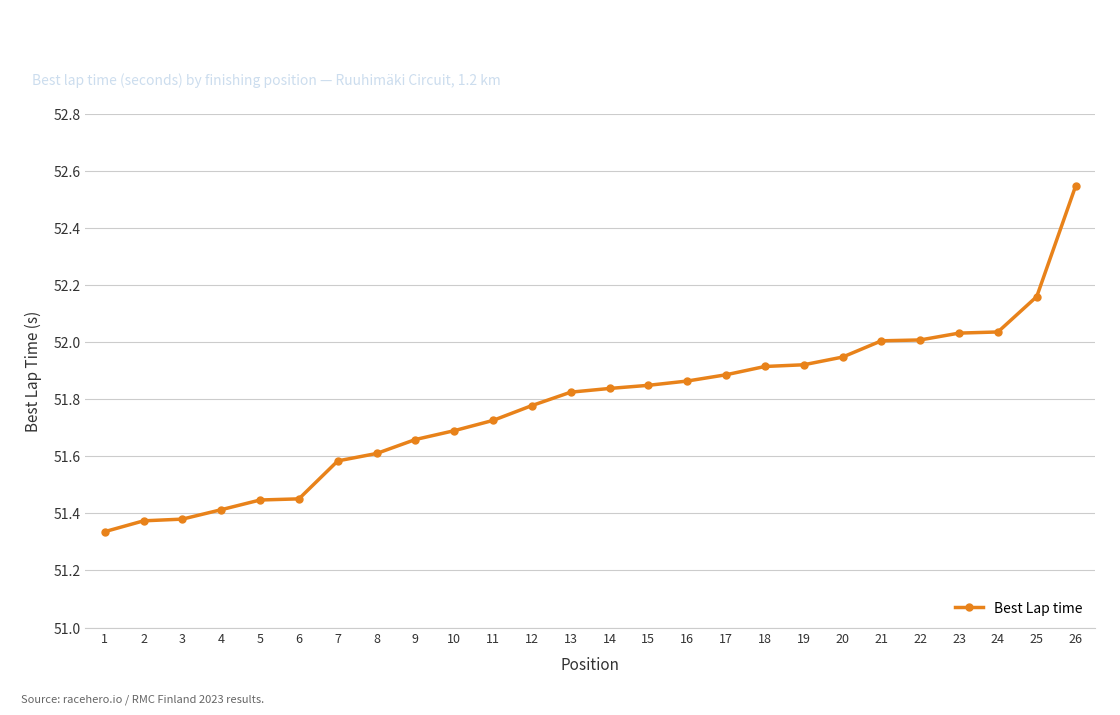

What is the sum of the values at 22 and 3?

103.4